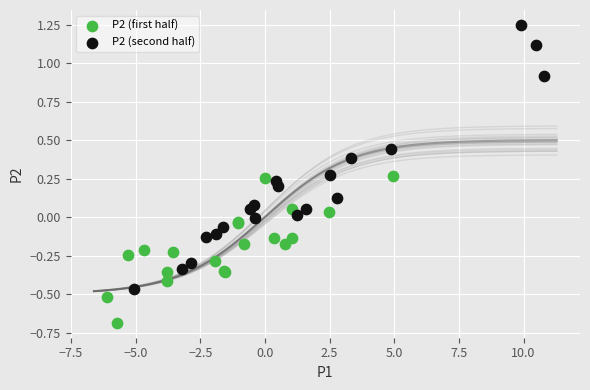

Which series reaches the maximum Y coordinate?

P2 (second half)